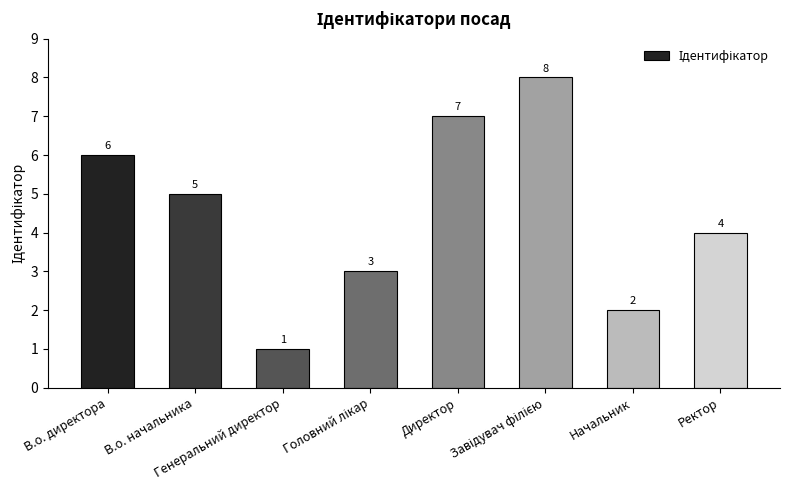

Count the values in the range 3 to 7.

5